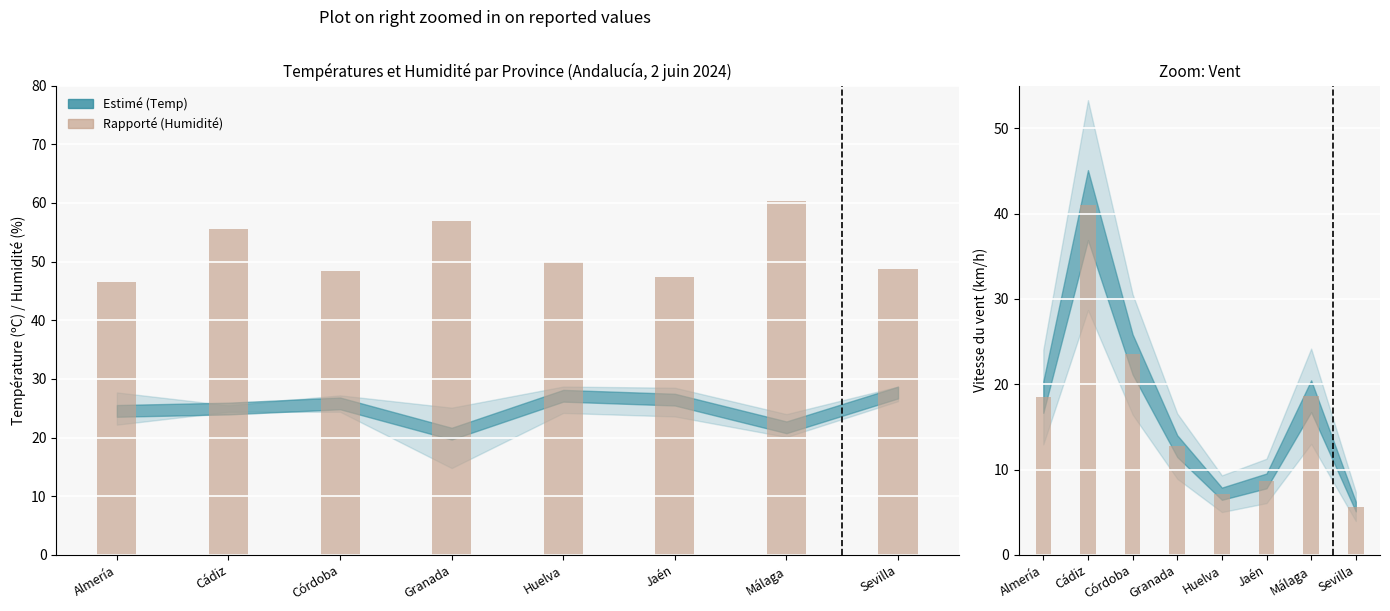

What is the sum of all Vitesse vent rapportée values?

135.9